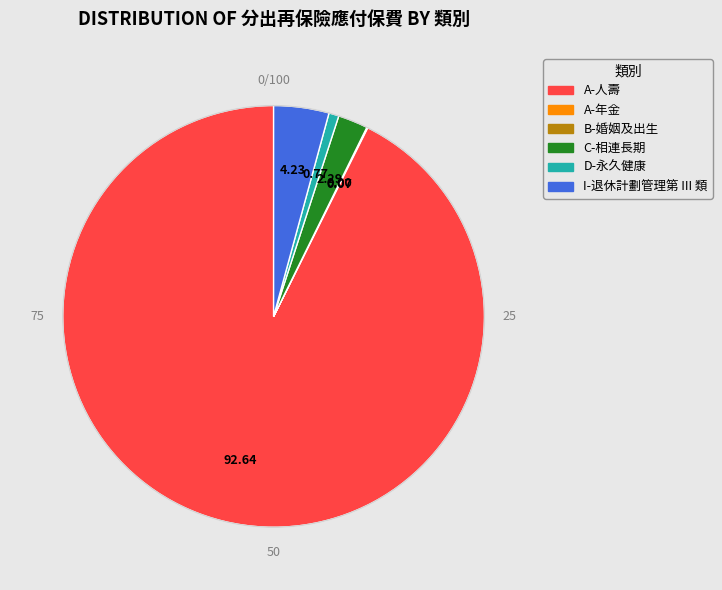

Combined, do I-退休計劃管理第 III 類 and A-人壽 account for over 50%?

Yes